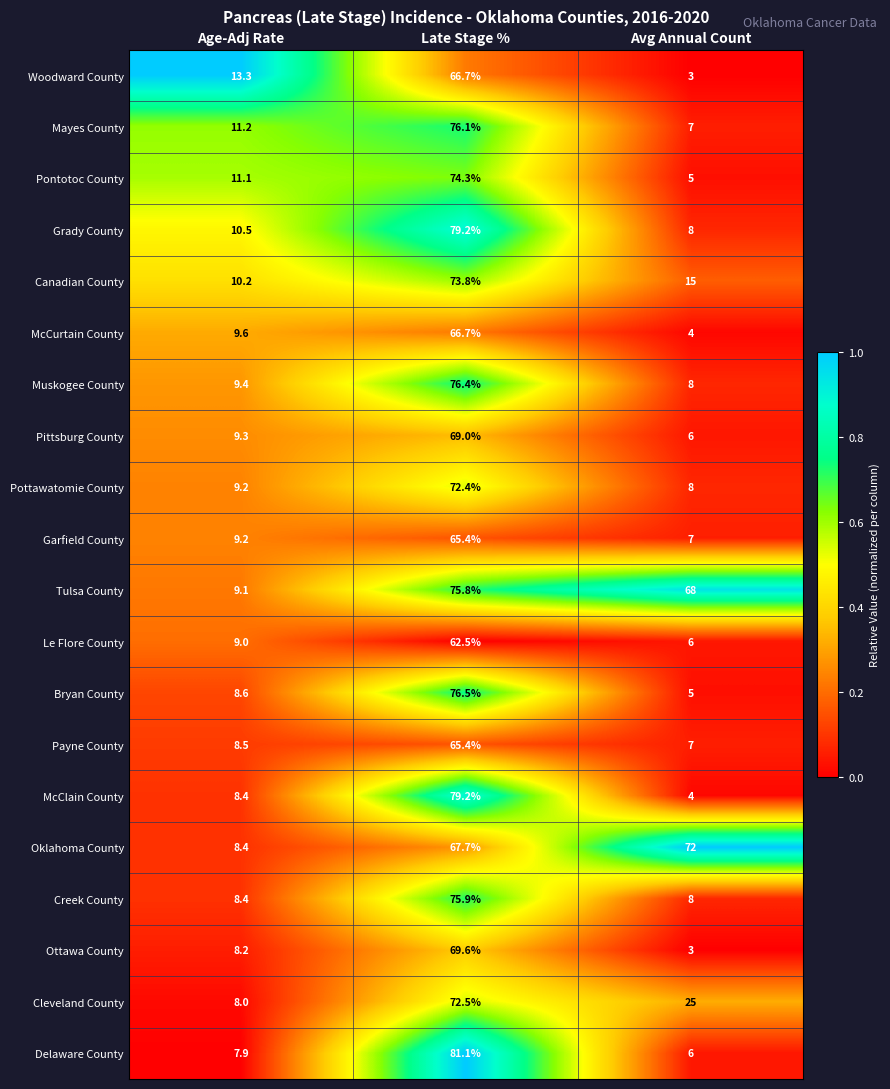

What is the difference between the highest and lowest values at Avg Annual Count?

69.0